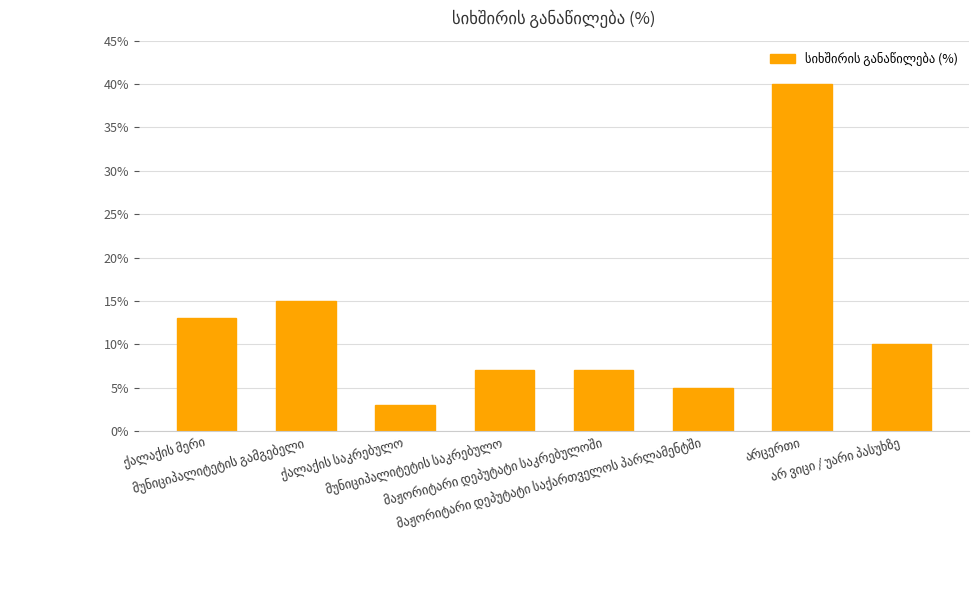

What is the sum of all values?

100